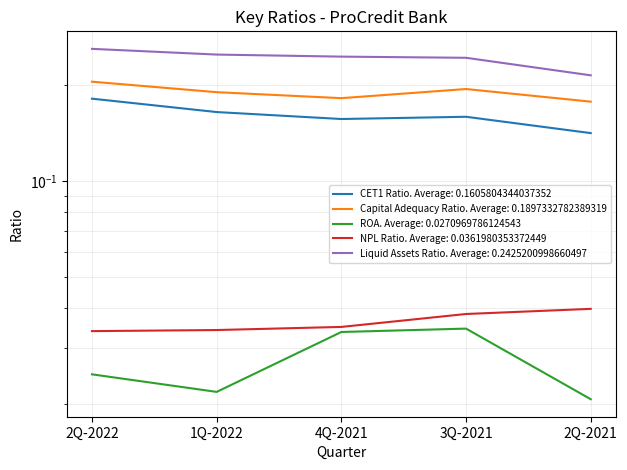

What is the greatest value displayed?

0.3